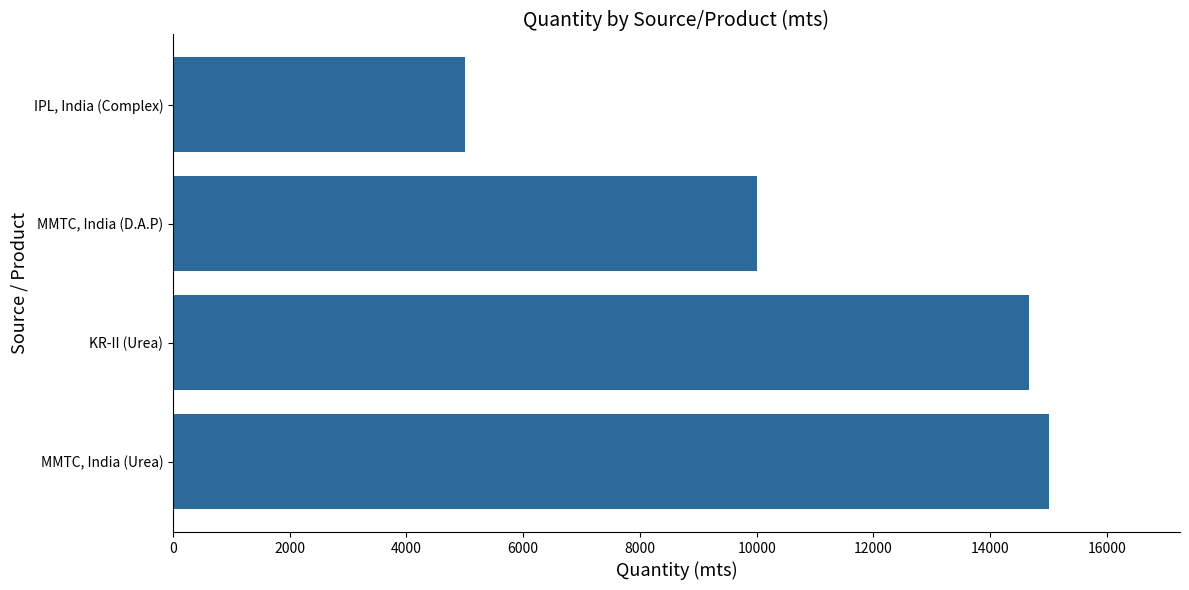

Rank the categories by value from highest to lowest.

MMTC, India (Urea), KR-II (Urea), MMTC, India (D.A.P), IPL, India (Complex)